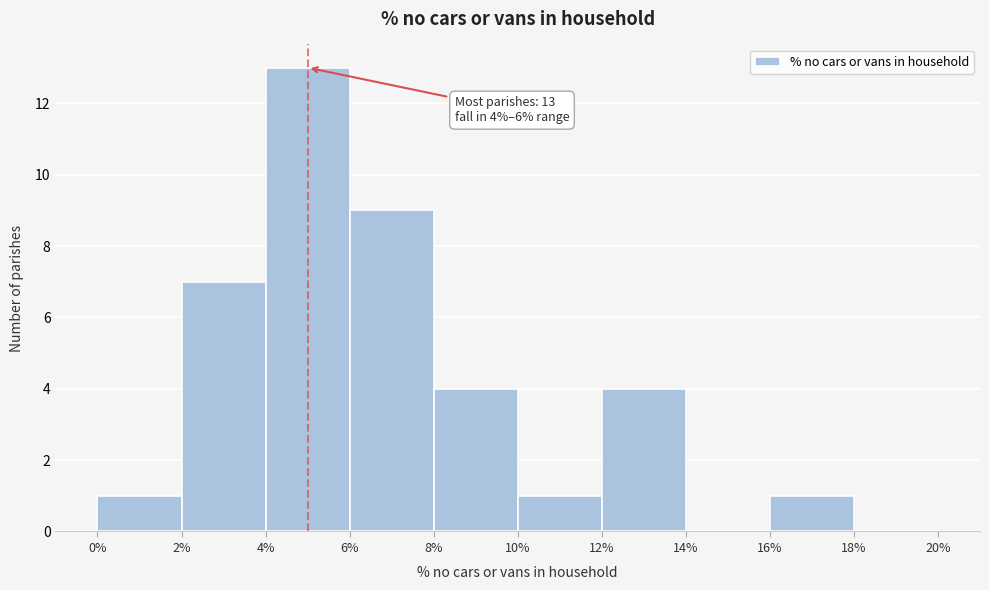

Over which range of the x-axis is the bar tallest?

4% to 6%